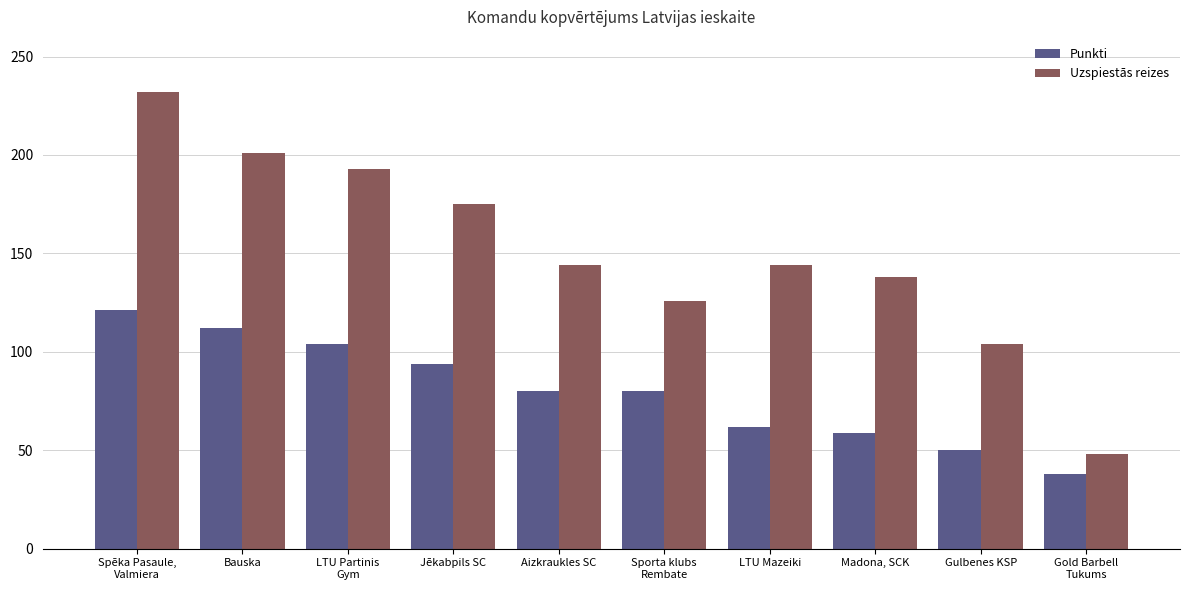

At which label does Punkti reach its minimum?

Gold Barbell
Tukums